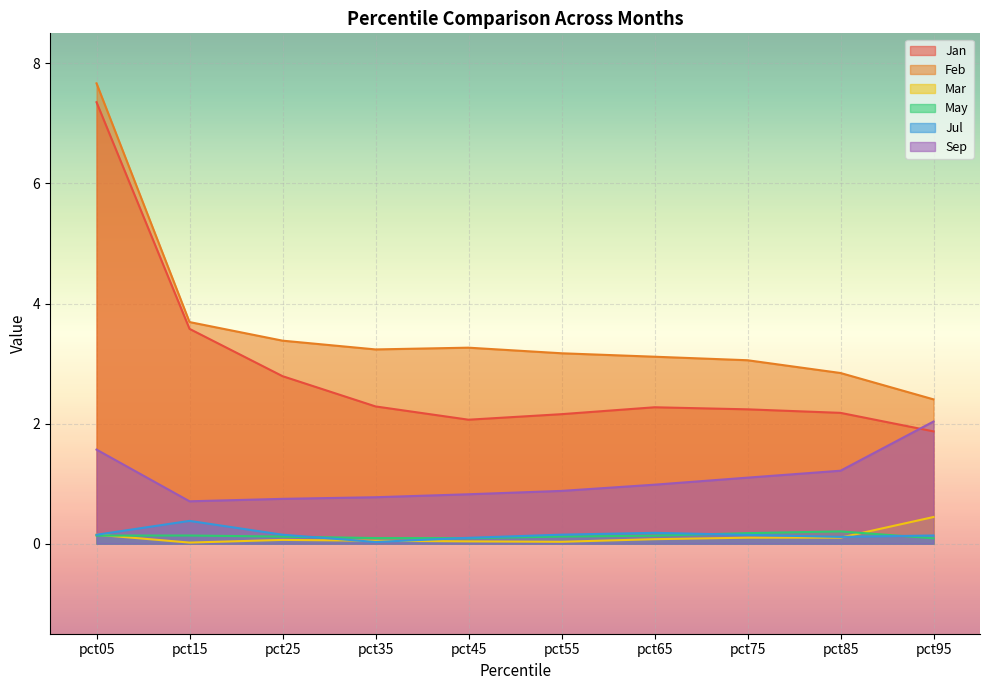

What is the difference between the second highest and minimum values in the Sep series?

0.9